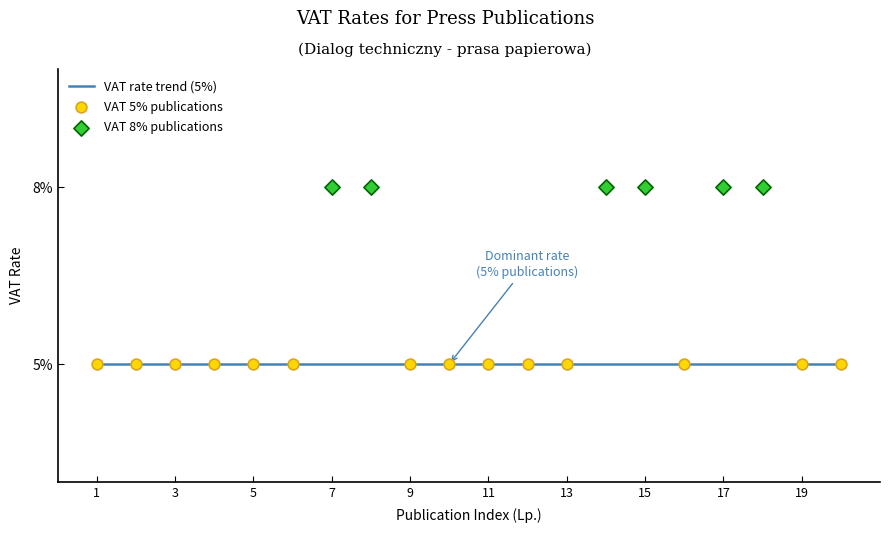

At how many categories does at least one series exceed 0?

20